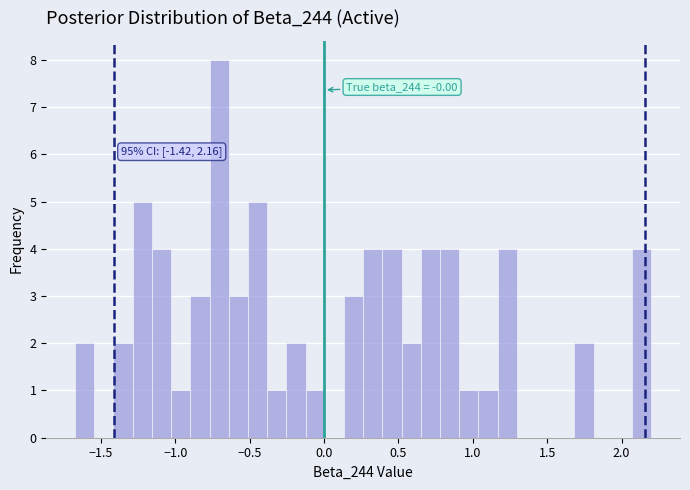

Read against the x-axis, roughly where is the centre of the tallest bar?

-0.70